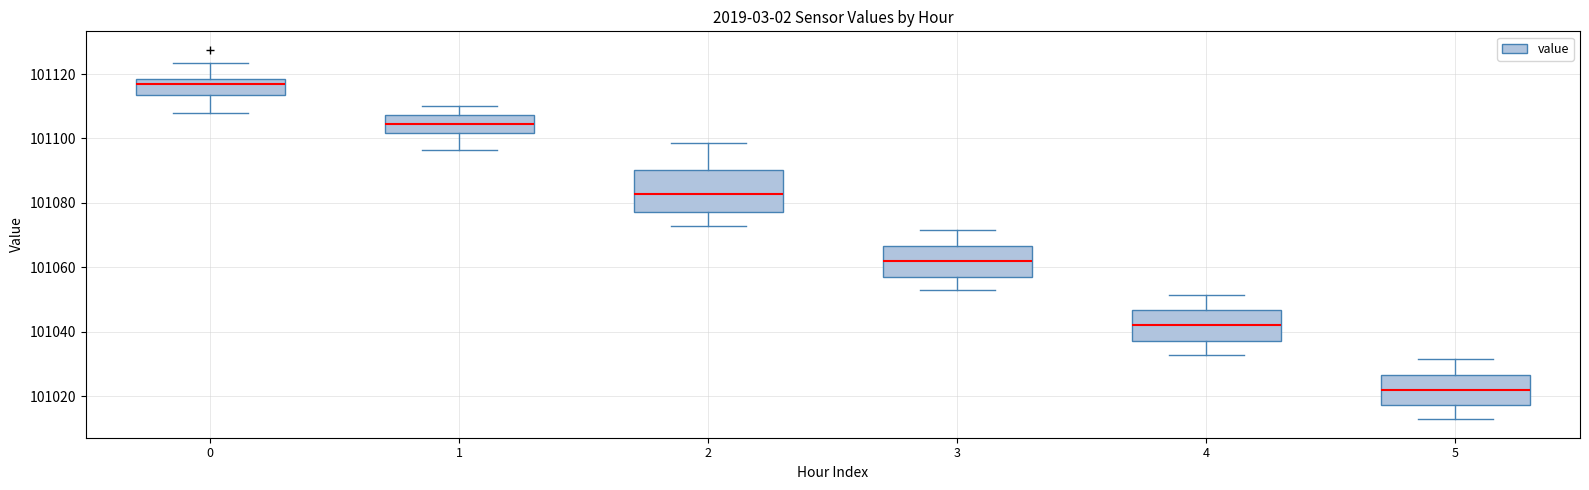

Reading left to right, read every box against the y-axis: the position of its median line, the range the box covers, and the ends of its whiskers. The values are not printed on the chart, so give them approximately, as read against the axis.

0: median 101116, box 101114 to 101118, whiskers 101108 to 101124
1: median 101104, box 101102 to 101108, whiskers 101096 to 101110
2: median 101082, box 101078 to 101090, whiskers 101072 to 101098
3: median 101062, box 101058 to 101066, whiskers 101052 to 101072
4: median 101042, box 101038 to 101046, whiskers 101032 to 101052
5: median 101022, box 101018 to 101026, whiskers 101012 to 101032